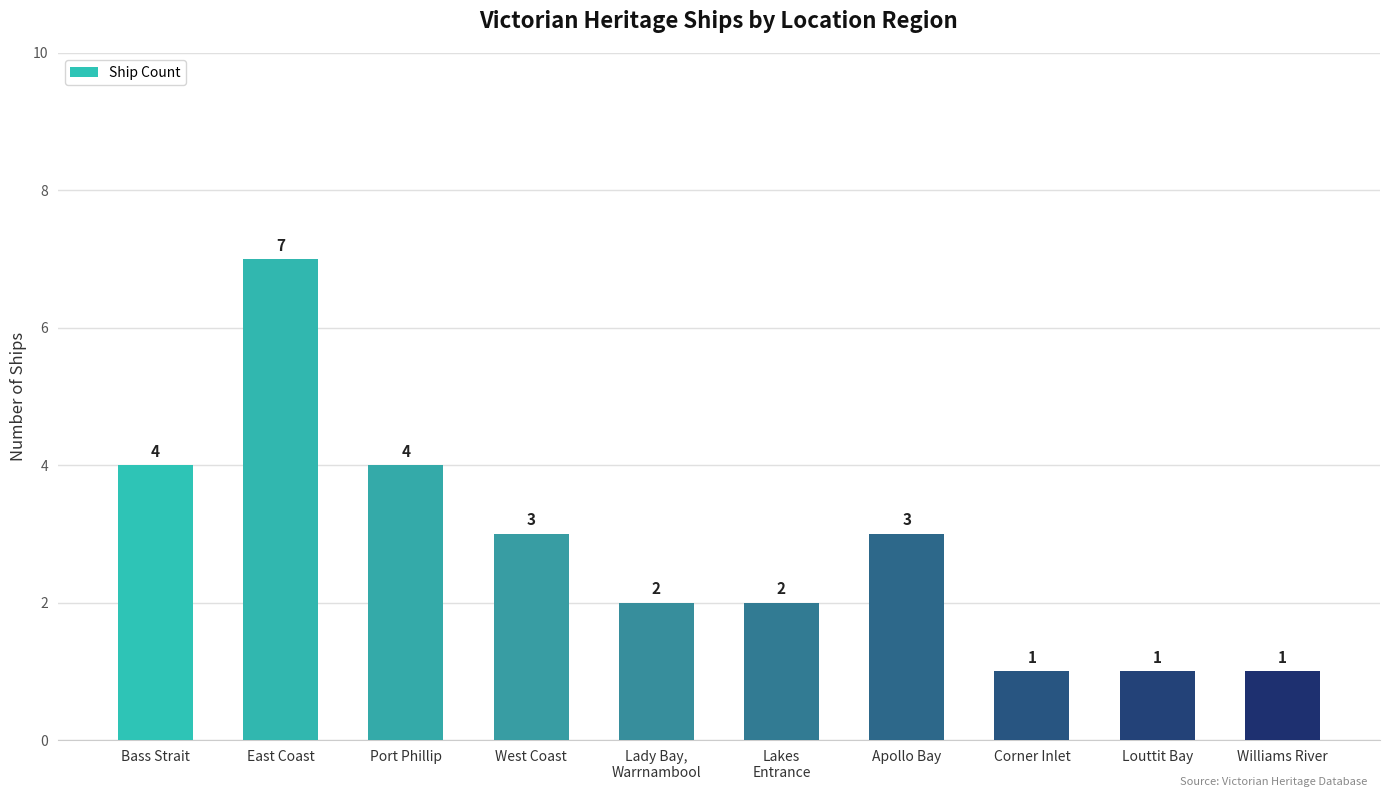

How many data points does each series have?

10